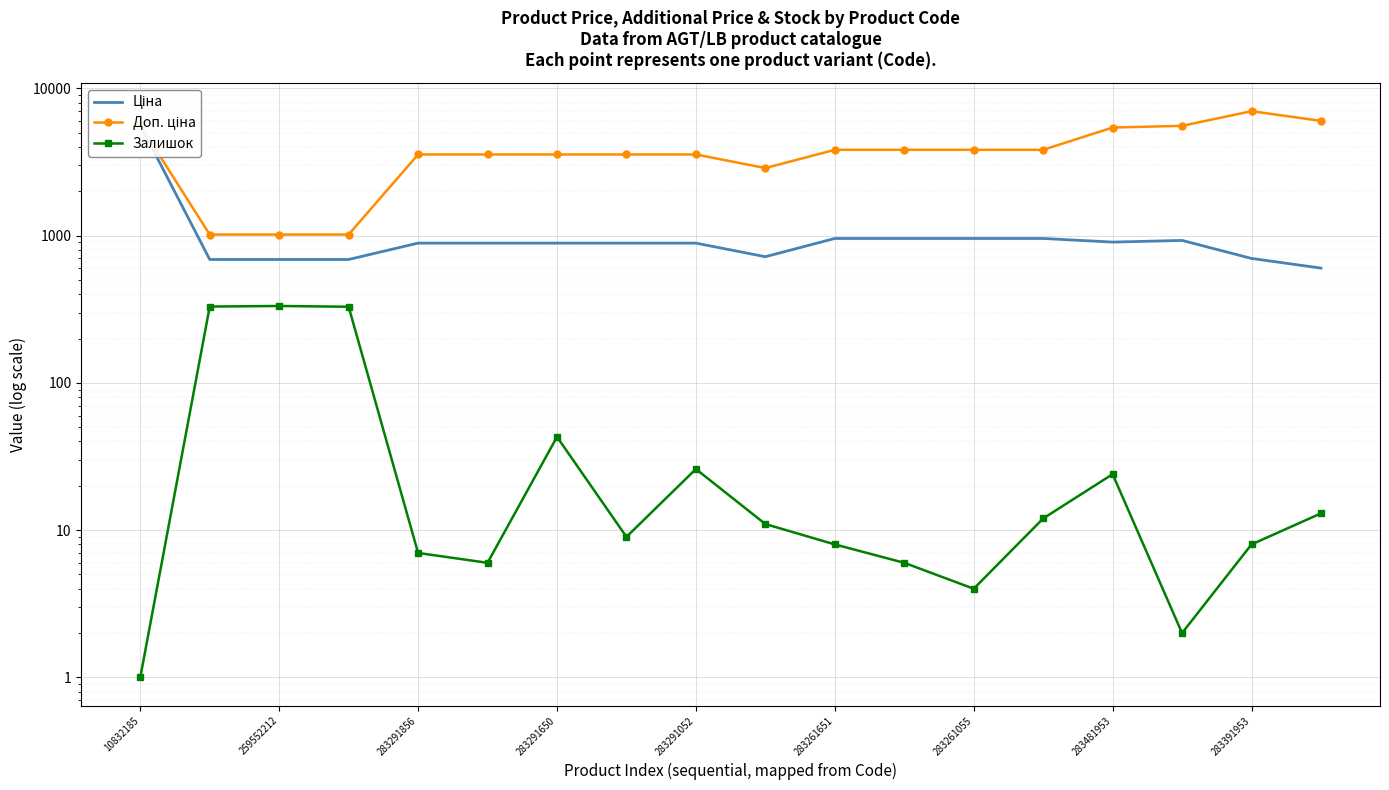

What is the lowest value of the Доп. ціна series?

1017.8